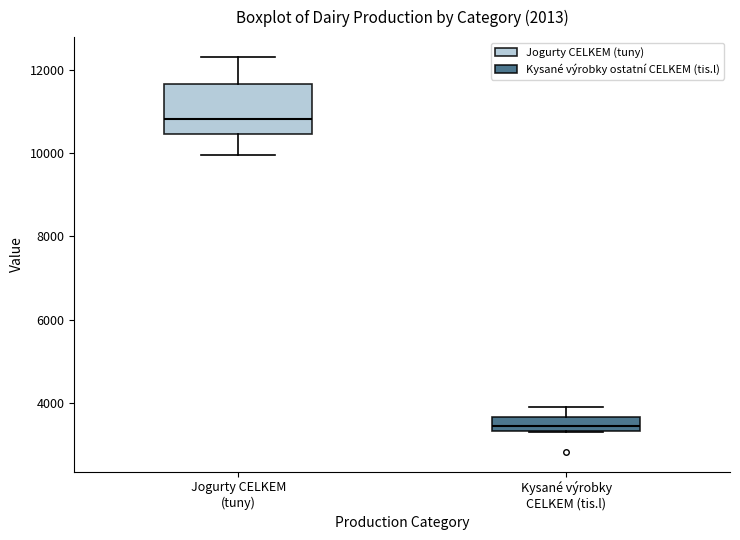

Which box has the lowest median line?

Kysané výrobky CELKEM (tis.l)